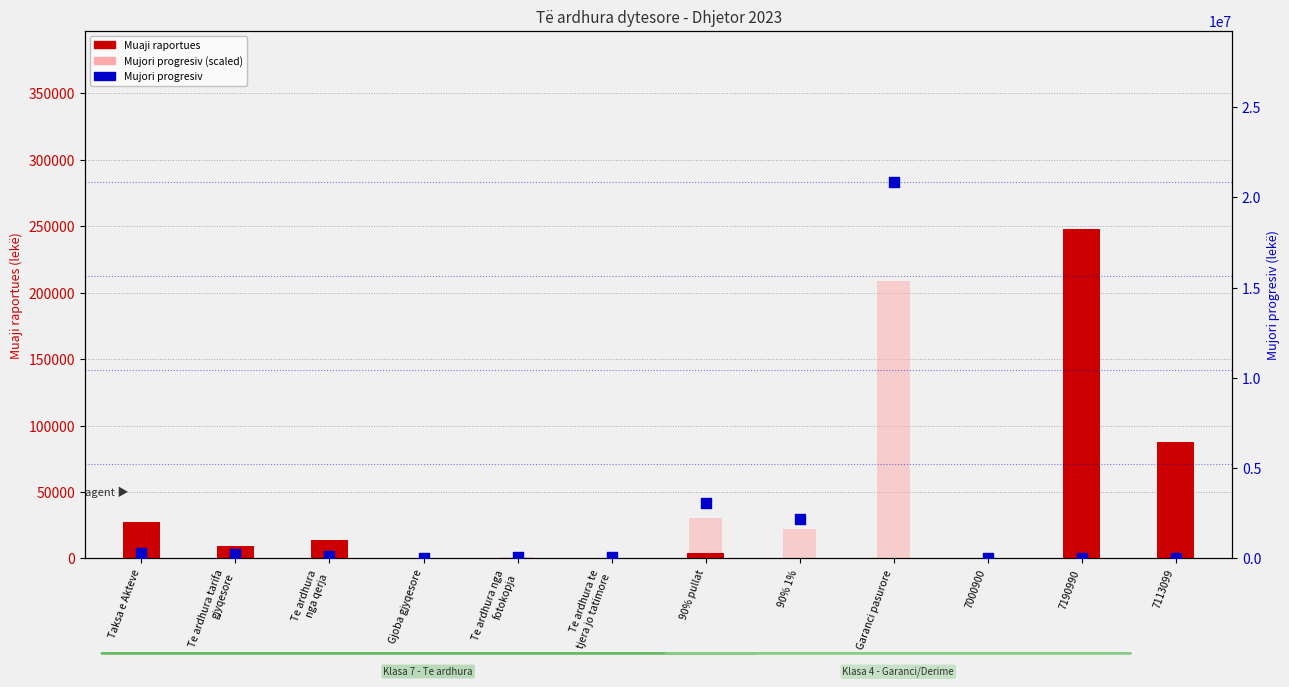

What are all the series names shown in the legend?

Muaji raportues, Mujori progresiv (scaled), Mujori progresiv